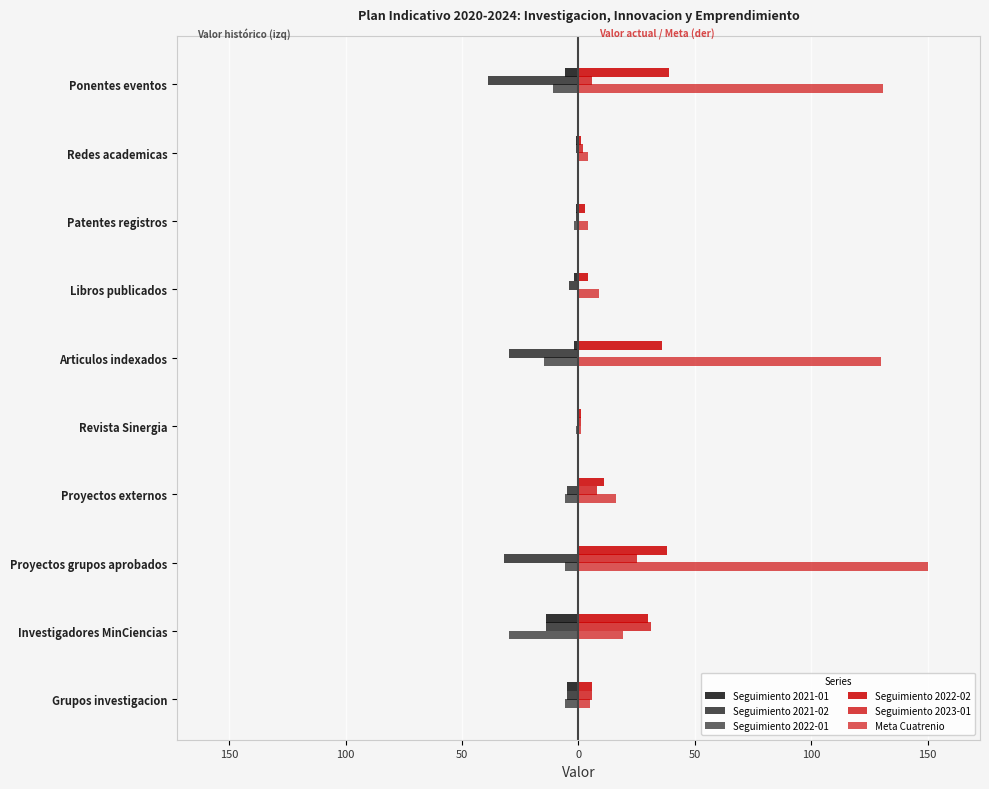

How many groups of bars are there?

10